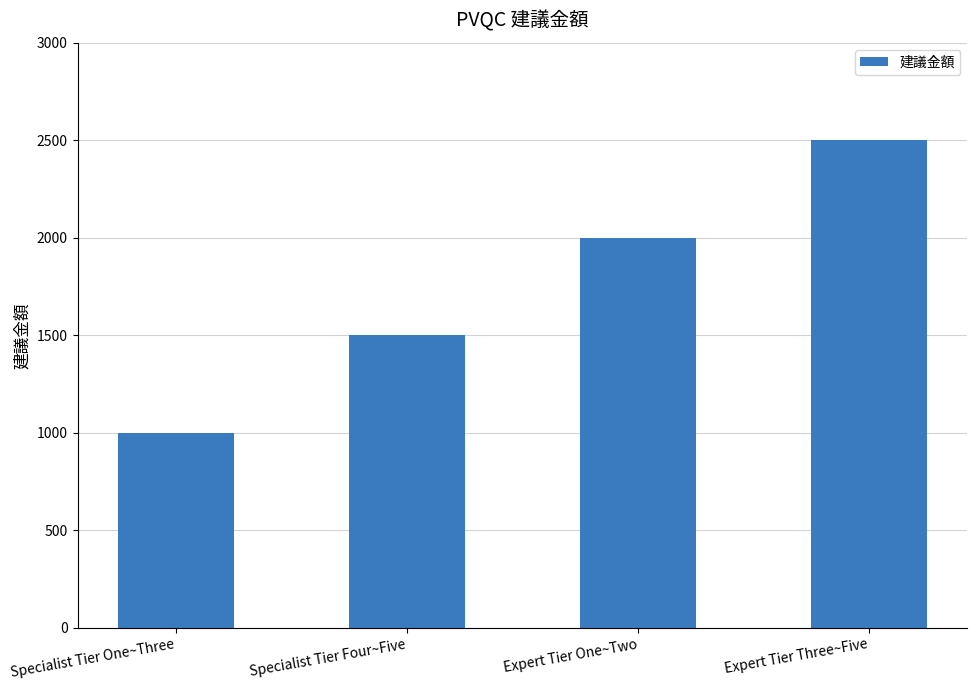

List the labels in order of value, largest first.

Expert Tier Three~Five, Expert Tier One~Two, Specialist Tier Four~Five, Specialist Tier One~Three